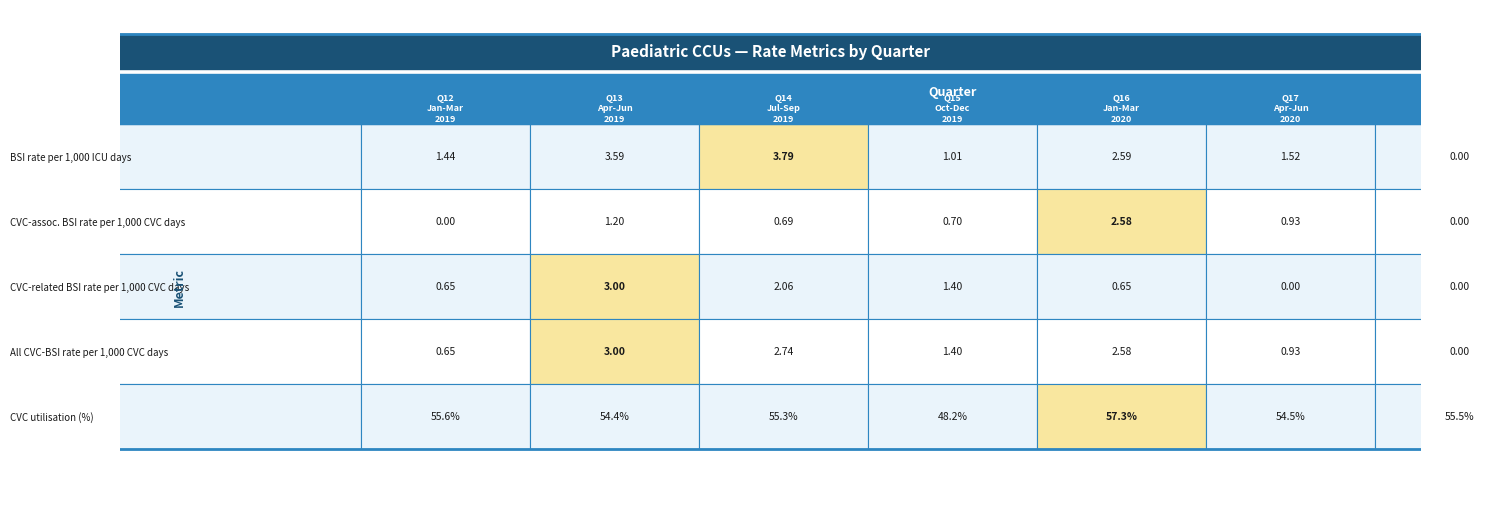

Is the value of Rate of all ICU-associated CVC-BSI per at Q14 Jul-Sep 2019 greater than the value of CVC utilisation at Q14 Jul-Sep 2019?

No